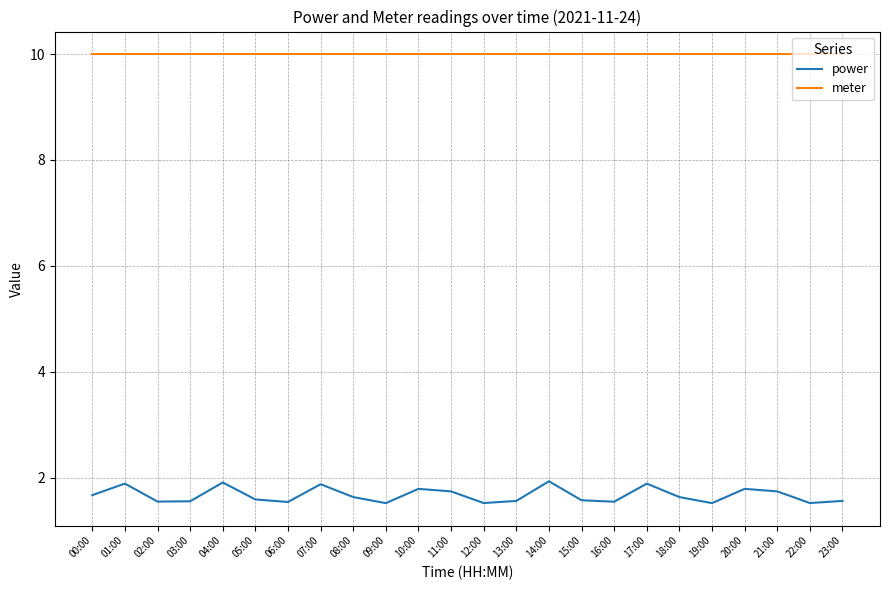

How many power values are between 1 and 2?

24